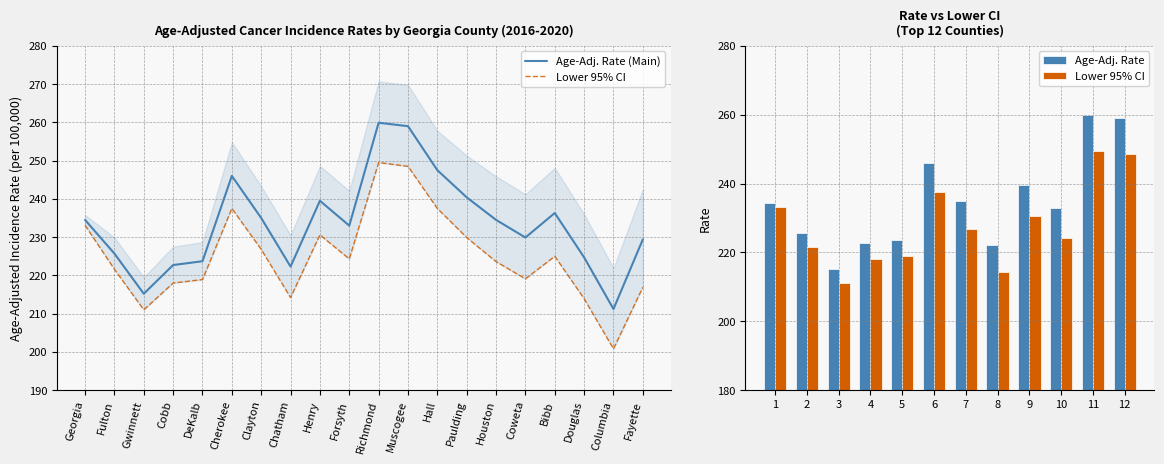

What is the difference between the Age-Adjusted Incidence Rate values at Richmond and Clayton?

24.9